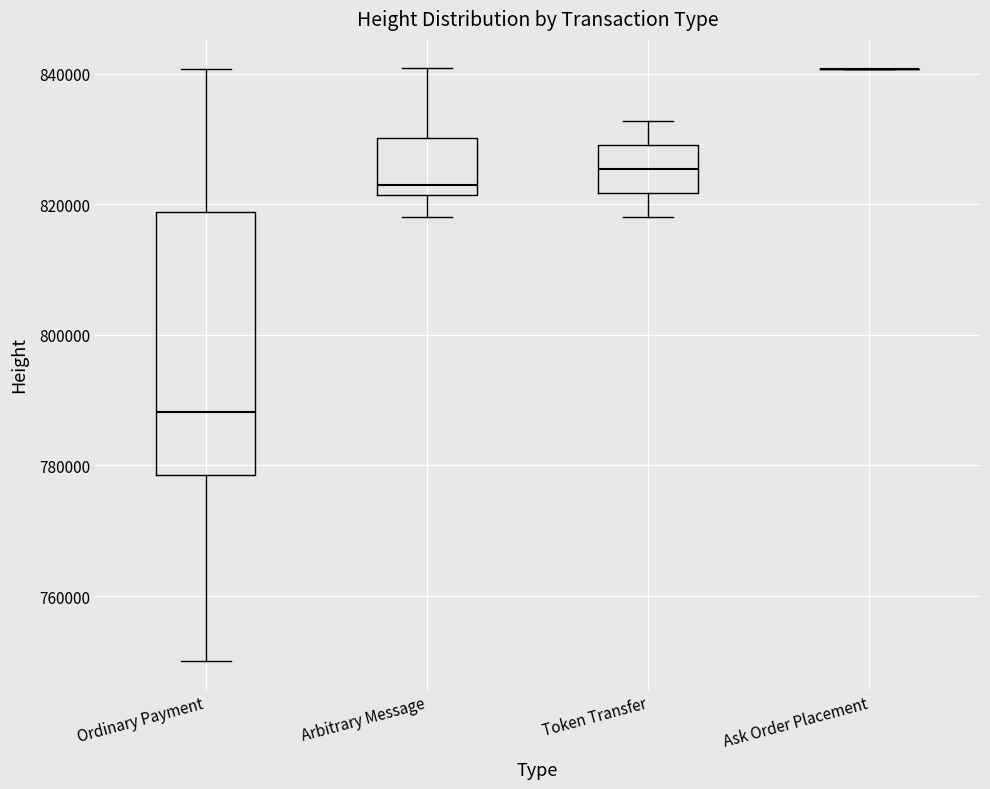

Reading left to right, read every box against the y-axis: the position of its median line, the range the box covers, and the ends of its whiskers. The values are not printed on the chart, so give them approximately, as read against the axis.

Ordinary Payment: median 788000, box 778000 to 818000, whiskers 750000 to 840000
Arbitrary Message: median 822000 (just above the box's lower edge), box 822000 to 830000, whiskers 818000 to 840000
Token Transfer: median 826000, box 822000 to 830000, whiskers 818000 to 832000
Ask Order Placement: box collapsed to a line at 840000, whiskers 840000 to 840000